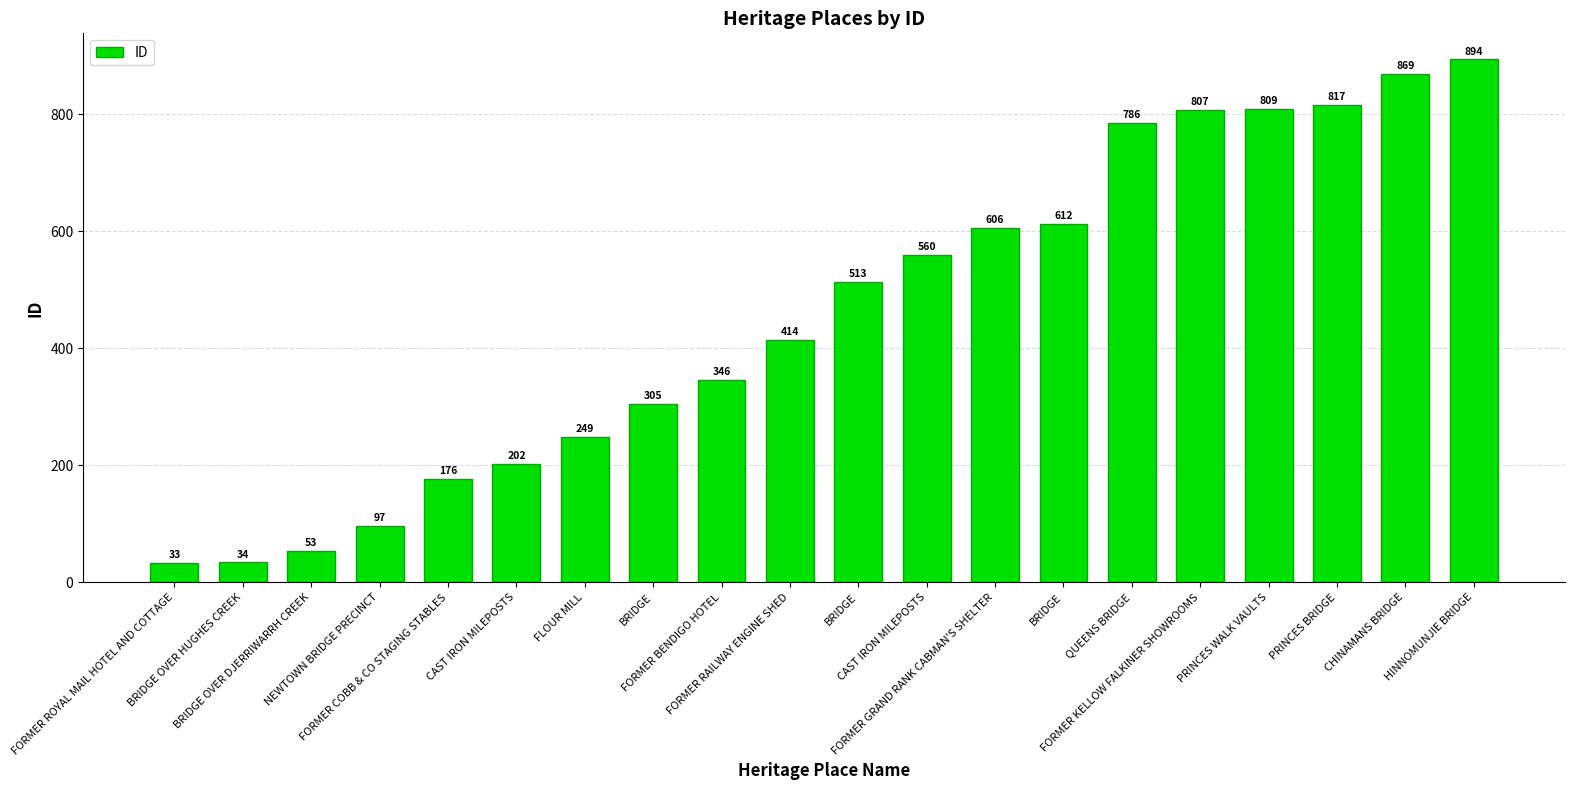

How many bars are there in total?

20